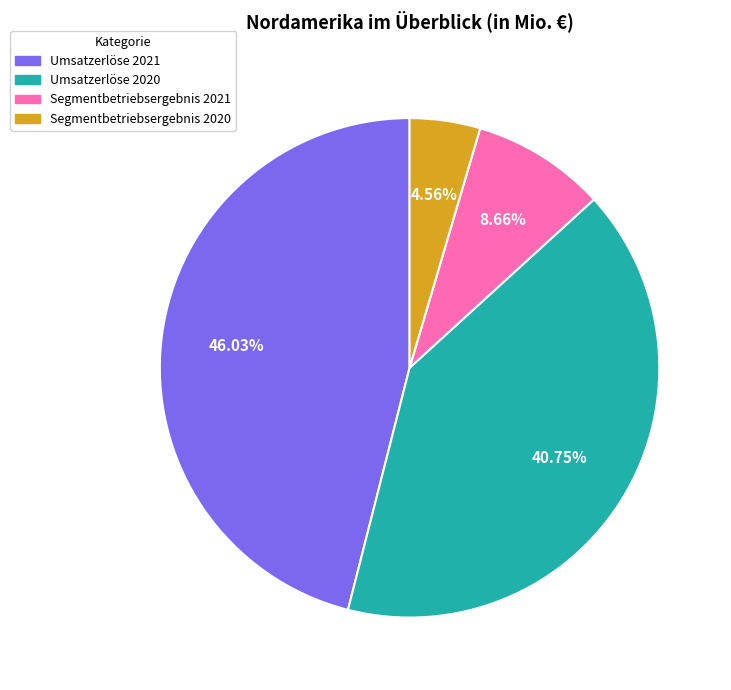

Does Segmentbetriebsergebnis 2021 account for over 50% of the chart?

No